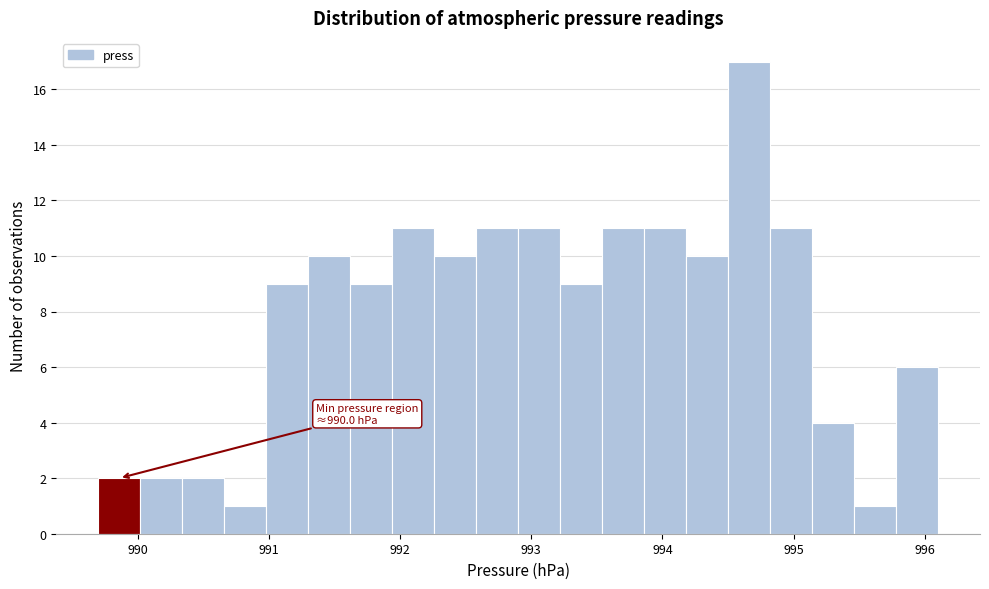

Around what value on the x-axis is the tallest bar? Give the approximate position of its centre, as read against the axis.

994.7